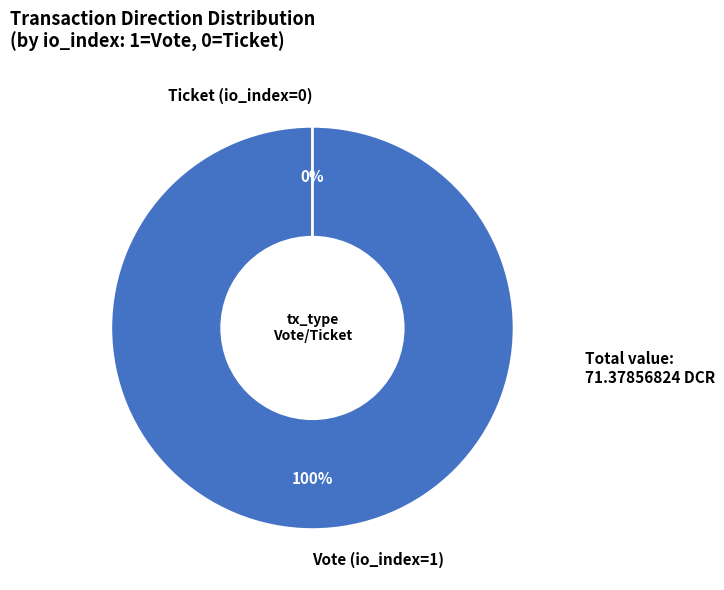

Does Ticket (io_index=0) account for over 50% of the chart?

No